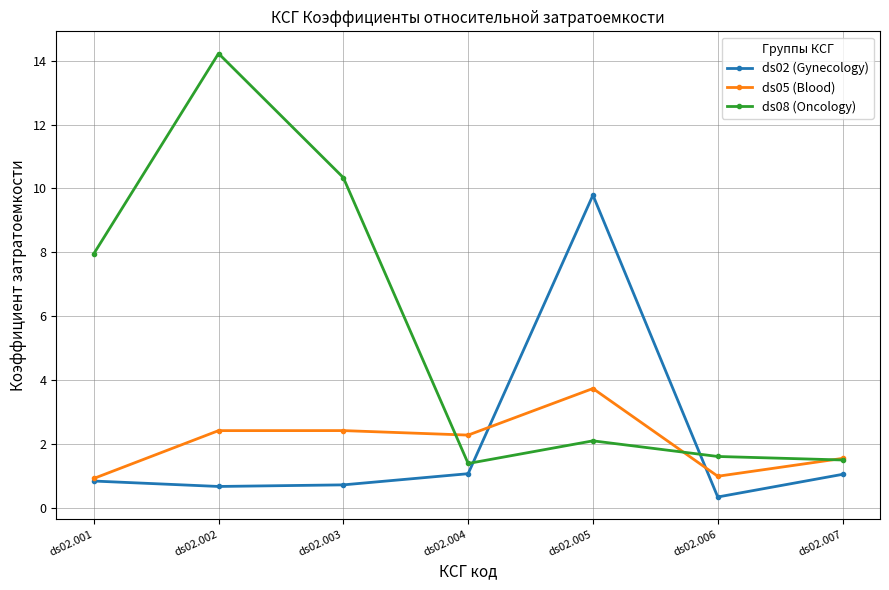

At which category is the sum across all series the highest?

ds02.002